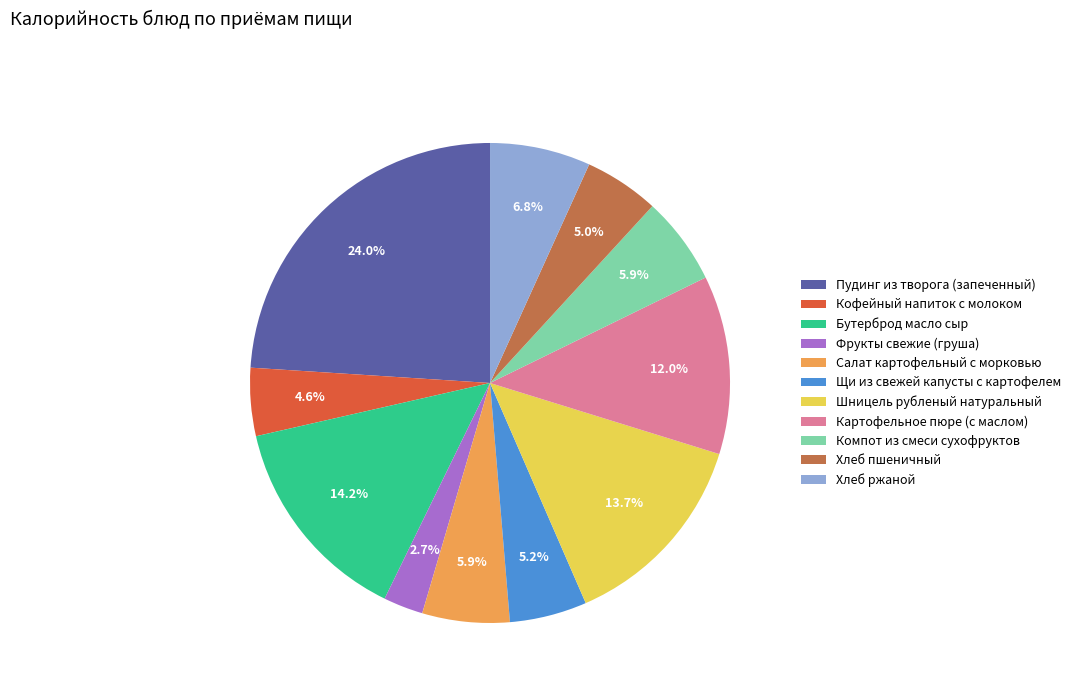

True or false: Кофейный напиток с молоком accounts for 5% of the total.

True